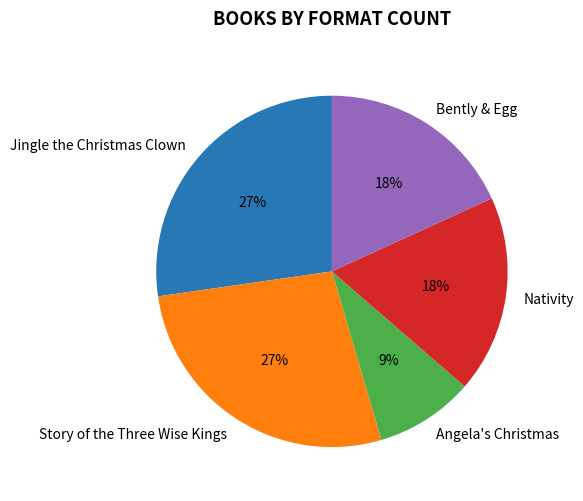

To the nearest percent, what portion does Story of the Three Wise Kings represent?

27%